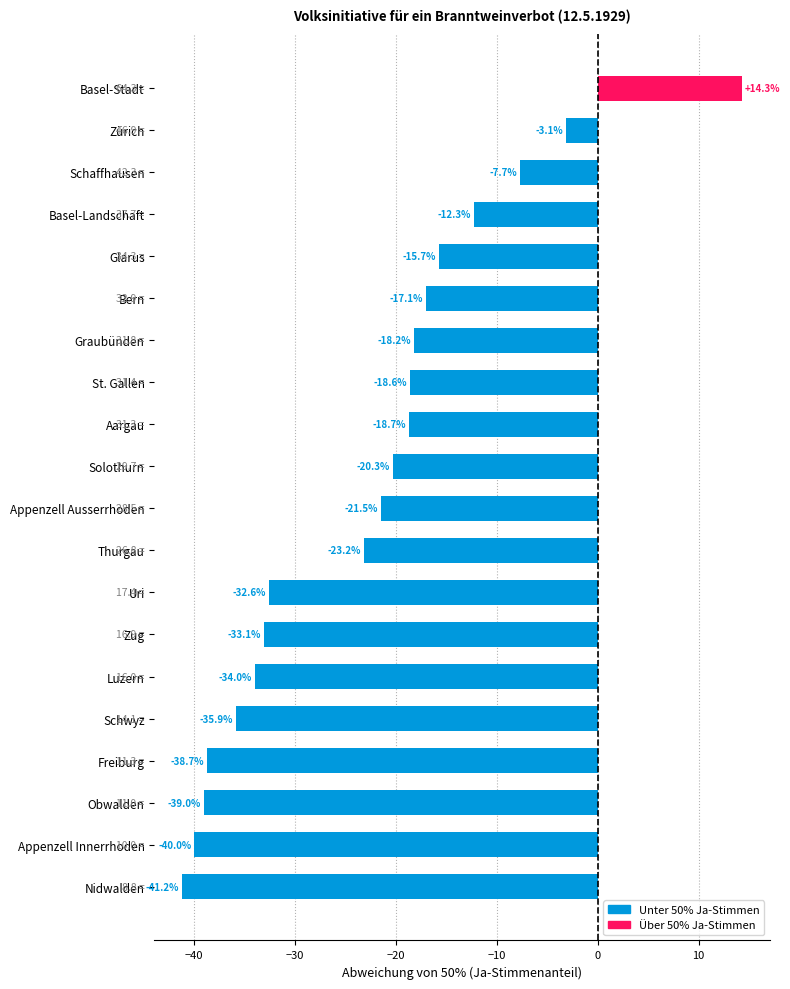

Reading top to bottom, what are all the values shown in this chart?

Basel-Stadt=14.3	Zürich=-3.1	Schaffhausen=-7.7	Basel-Landschaft=-12.3	Glarus=-15.7	Bern=-17.1	Graubünden=-18.2	St. Gallen=-18.6	Aargau=-18.7	Solothurn=-20.3	Appenzell Ausserrhoden=-21.5	Thurgau=-23.2	Uri=-32.6	Zug=-33.1	Luzern=-34.0	Schwyz=-35.9	Freiburg=-38.7	Obwalden=-39.0	Appenzell Innerrhoden=-40.0	Nidwalden=-41.2